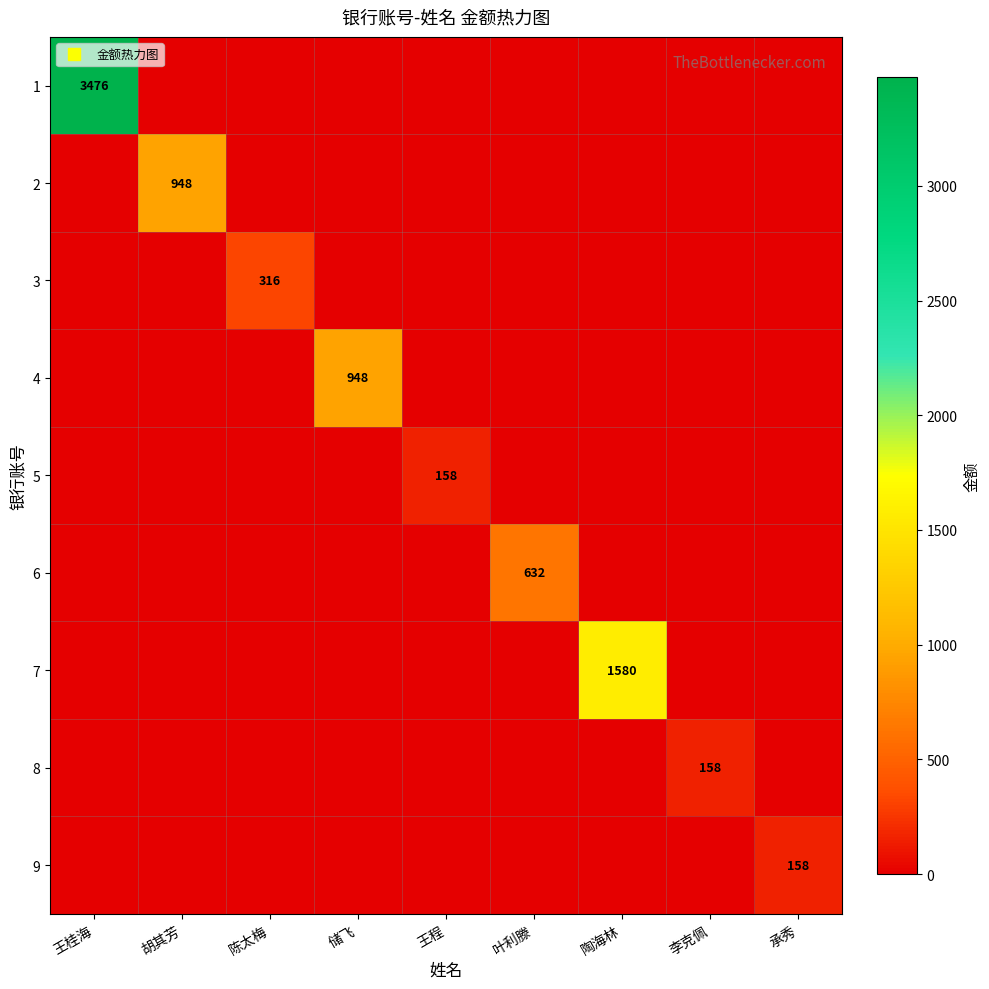

List the series in order of their peak value, highest first.

1, 7, 2, 4, 6, 3, 5, 8, 9